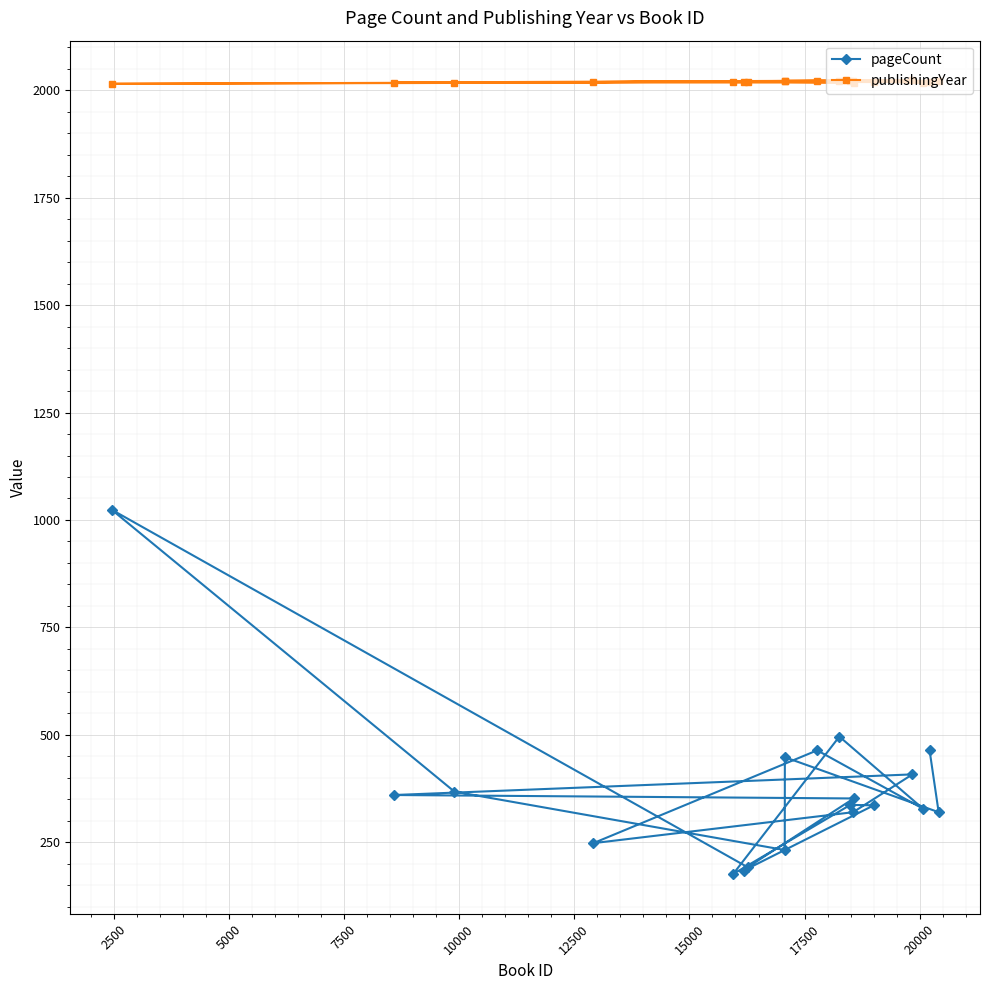

What is the average value of the publishingYear series?

2020